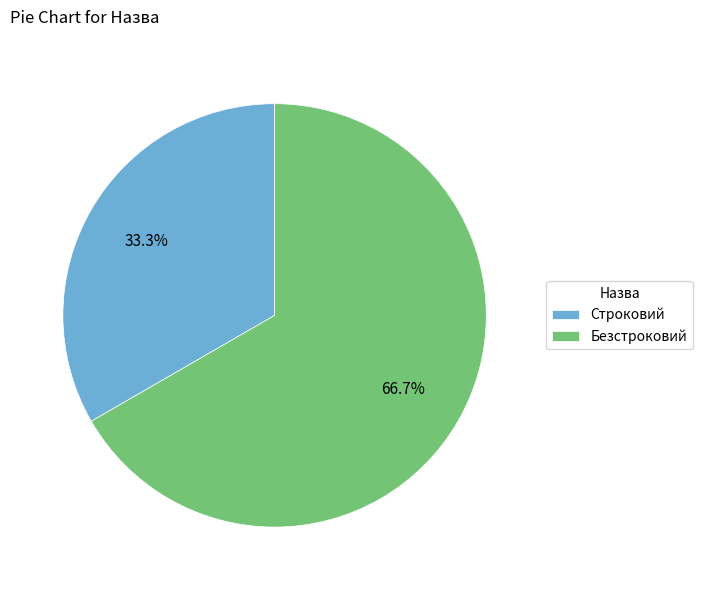

True or false: Безстроковий accounts for 78% of the total.

False